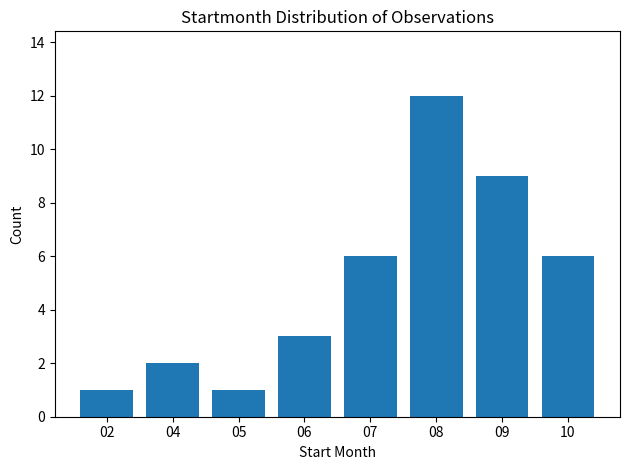

Between 08 and 06, which is larger?

08